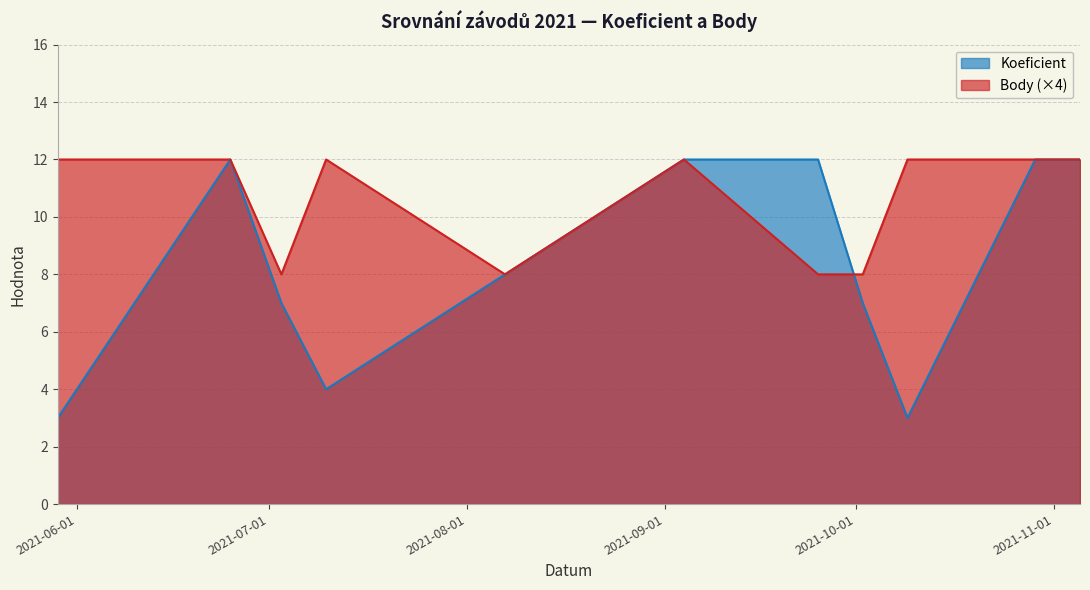

List the series in order of their overall mean, lowest first.

Koeficient, Body (×4)